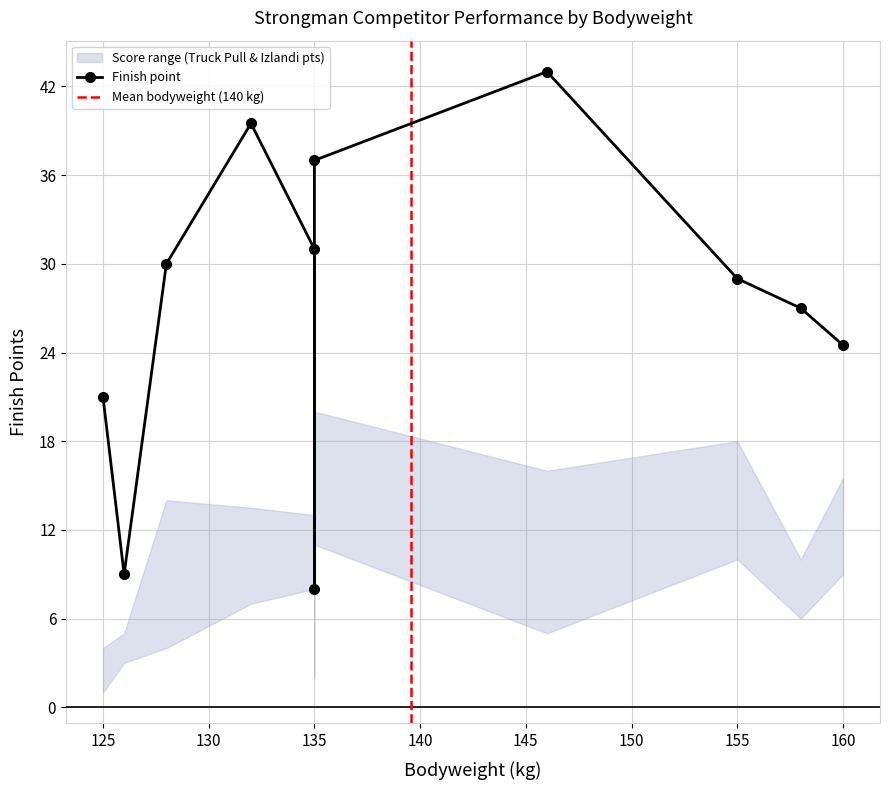

What is the smallest value displayed?

1.0